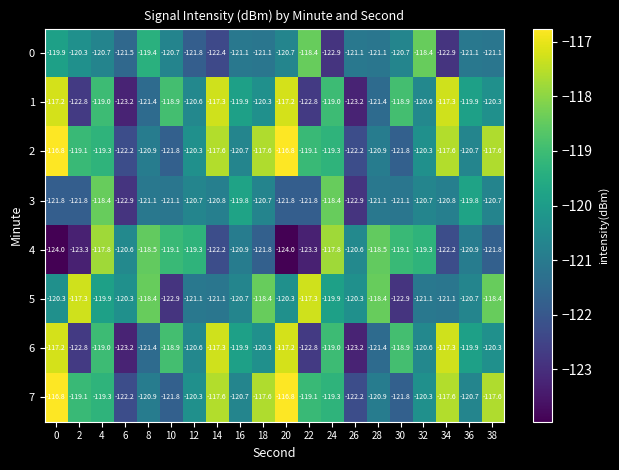

True or false: 7 has a value of -116.8 at 20.

True